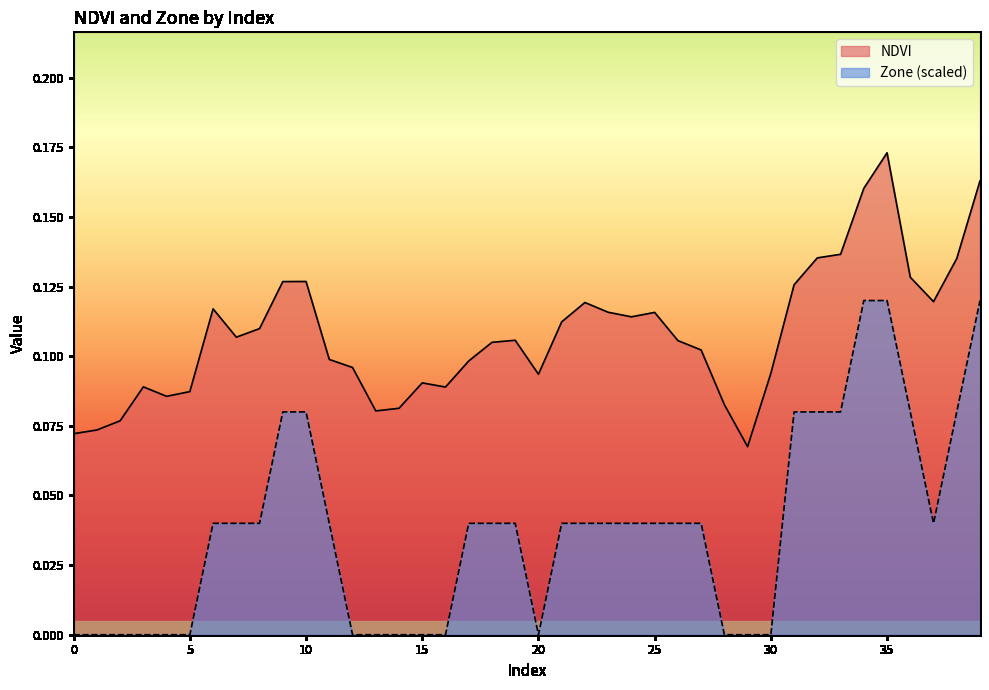

What is the difference between the maximum and second lowest values in the NDVI series?

0.1